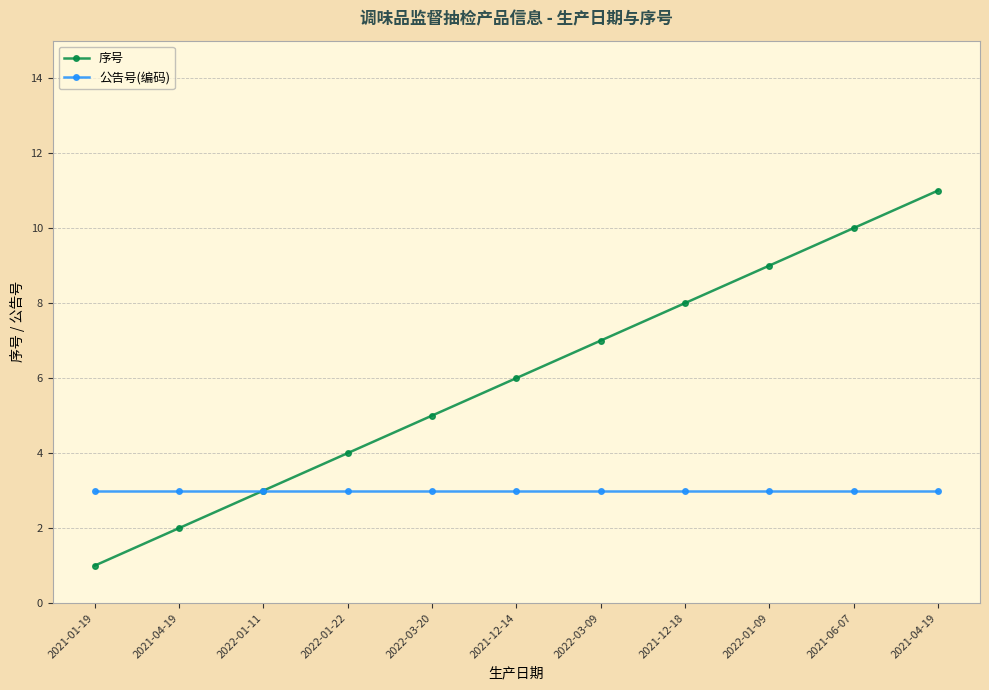

How many data points does each series have?

11